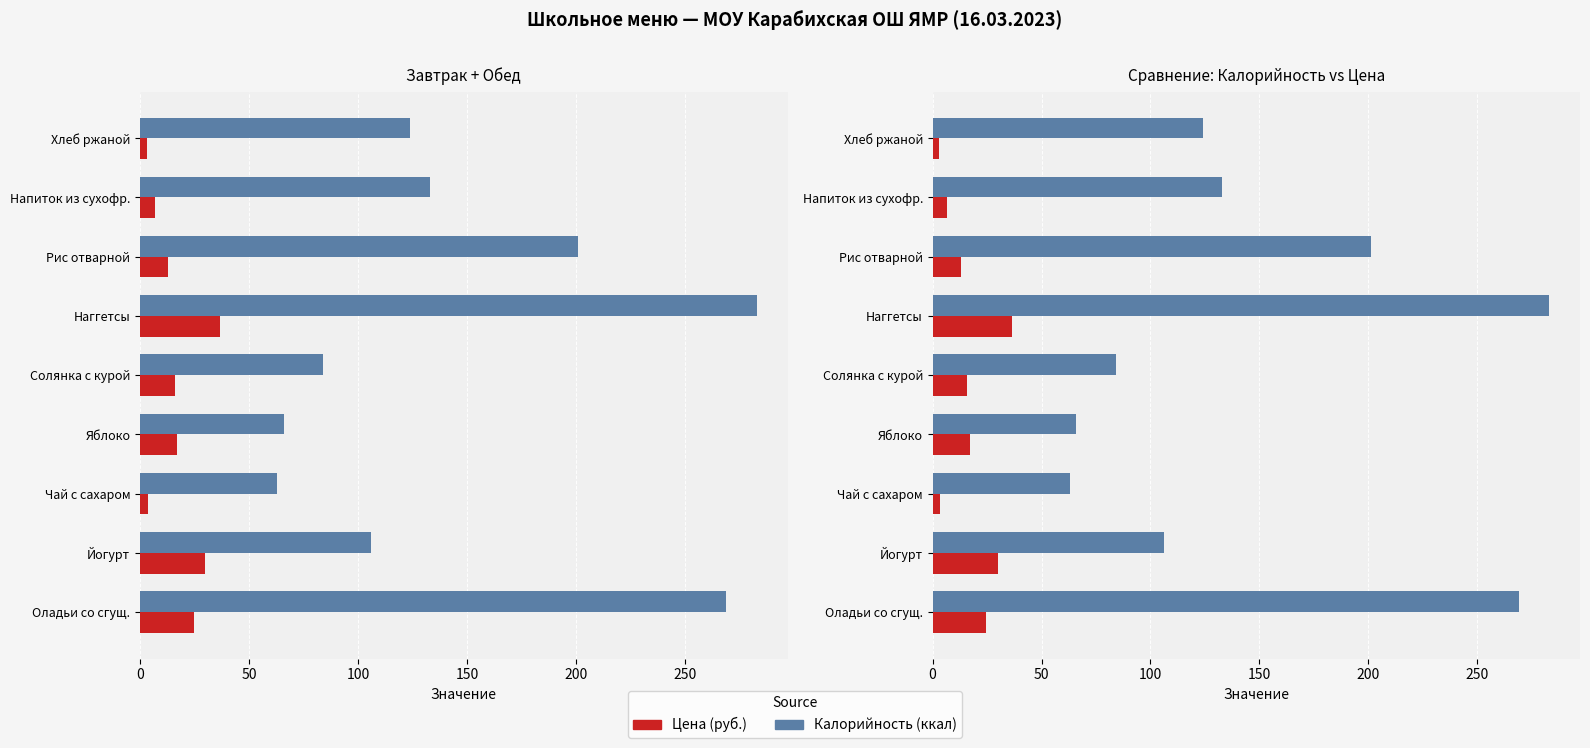

How many bars are there in total?

36